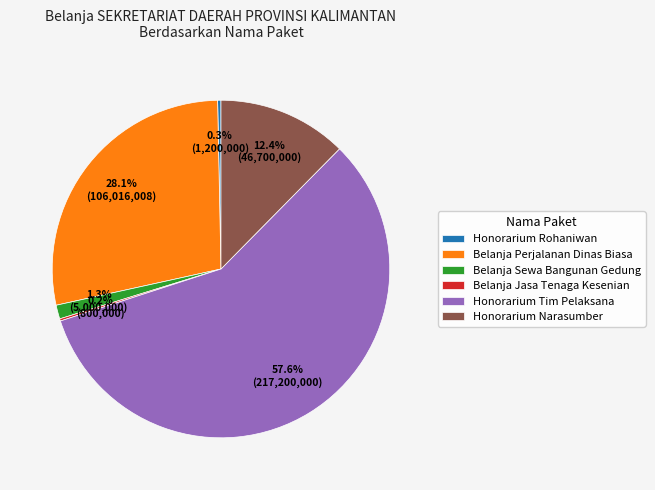

Which category has the biggest portion of the pie?

Honorarium Tim Pelaksana